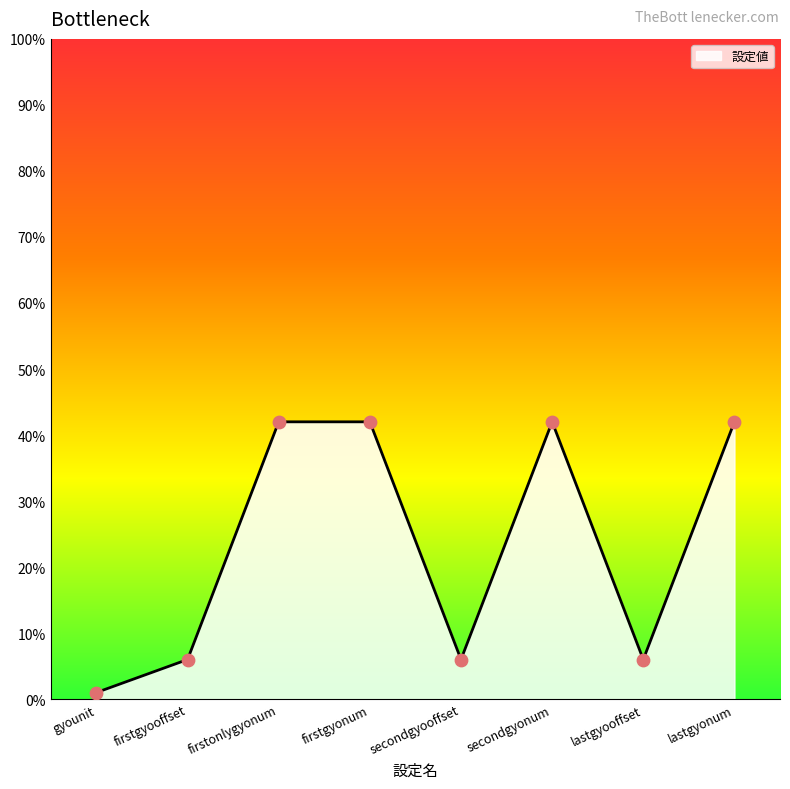

Between lastgyonum and secondgyooffset, which is larger?

lastgyonum